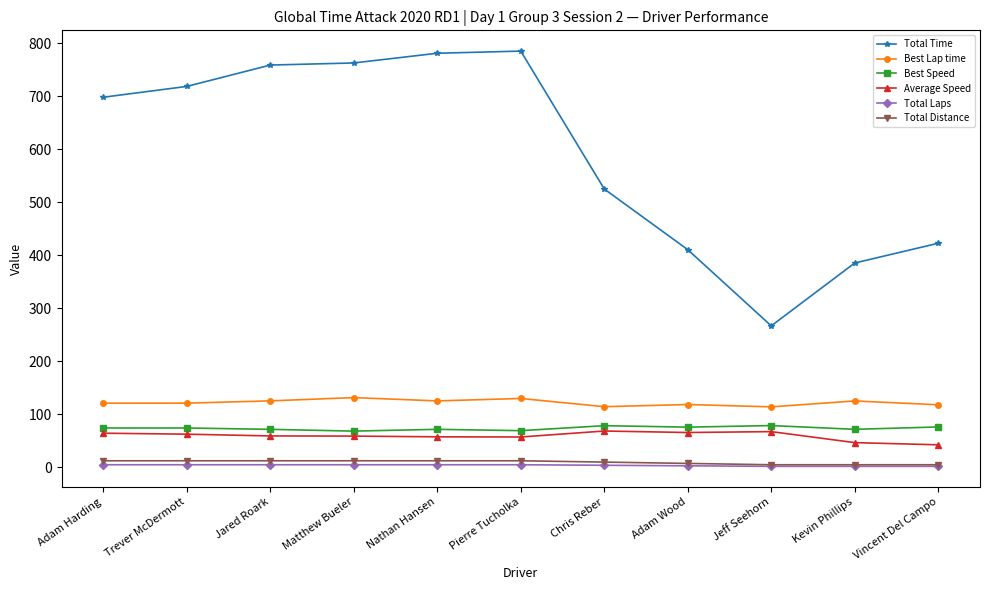

What is the value of the Total Distance point at the 10th from the left?

5.0